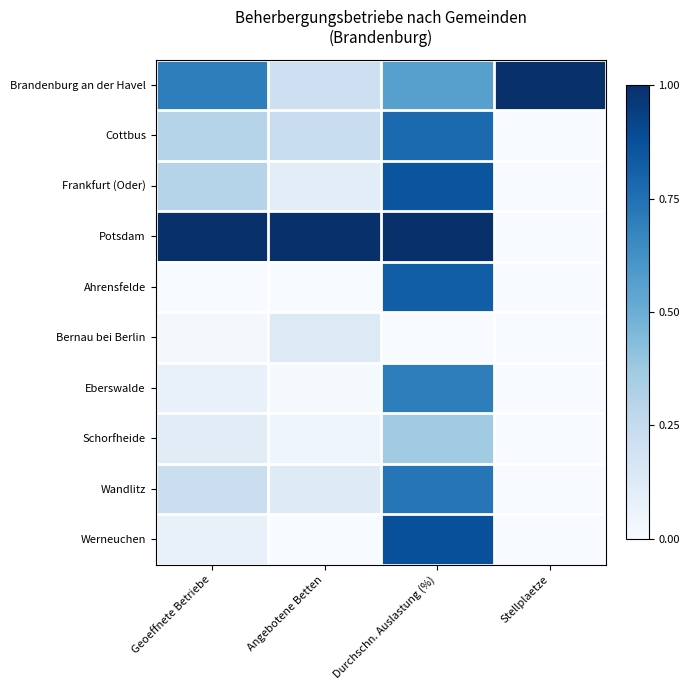

Rank the series by their maximum value, from lowest to highest.

Bernau bei Berlin, Schorfheide, Eberswalde, Wandlitz, Cottbus, Ahrensfelde, Frankfurt (Oder), Werneuchen, Brandenburg an der Havel, Potsdam